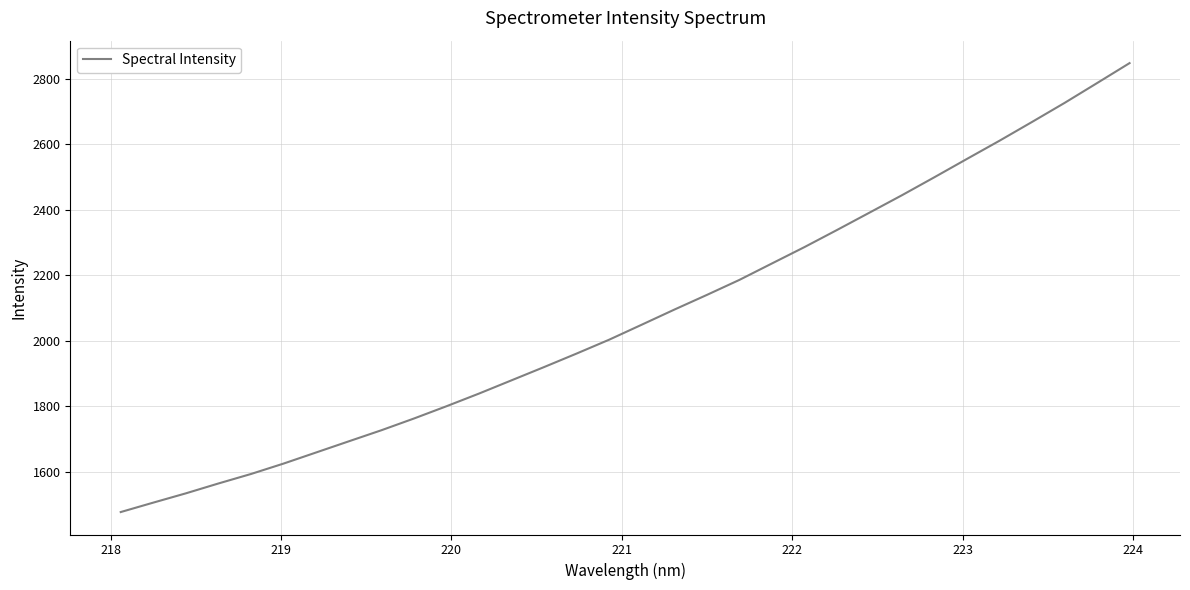

Reading left to right, what are all the values shown in this chart?

1476.6	1505.4	1533.7	1563.9	1592.9	1624.7	1658.6	1692.6	1726.4	1762.2	1799.8	1838.5	1879.0	1919.5	1960.8	2003.2	2048.9	2095.0	2139.8	2185.7	2235.9	2286.0	2338.2	2391.3	2444.5	2499.6	2555.5	2611.0	2668.4	2726.5	2787.1	2848.1